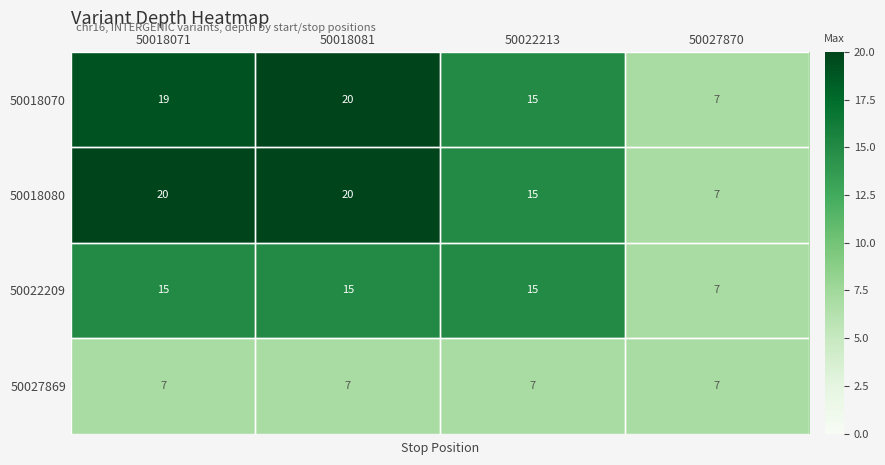

What is the sum of the 50027869 values at 50027870 and 50018081?

14